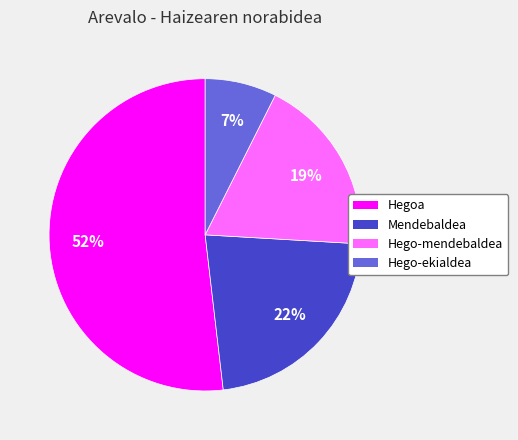

What is the ratio of the value at Hego-ekialdea to the value at Mendebaldea?

0.3